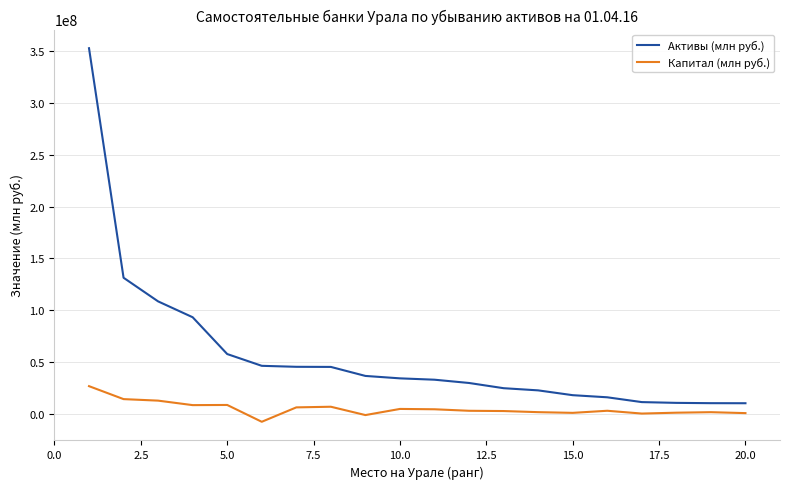

True or false: Капитал (млн руб.) and Активы (млн руб.) cross at least once.

False